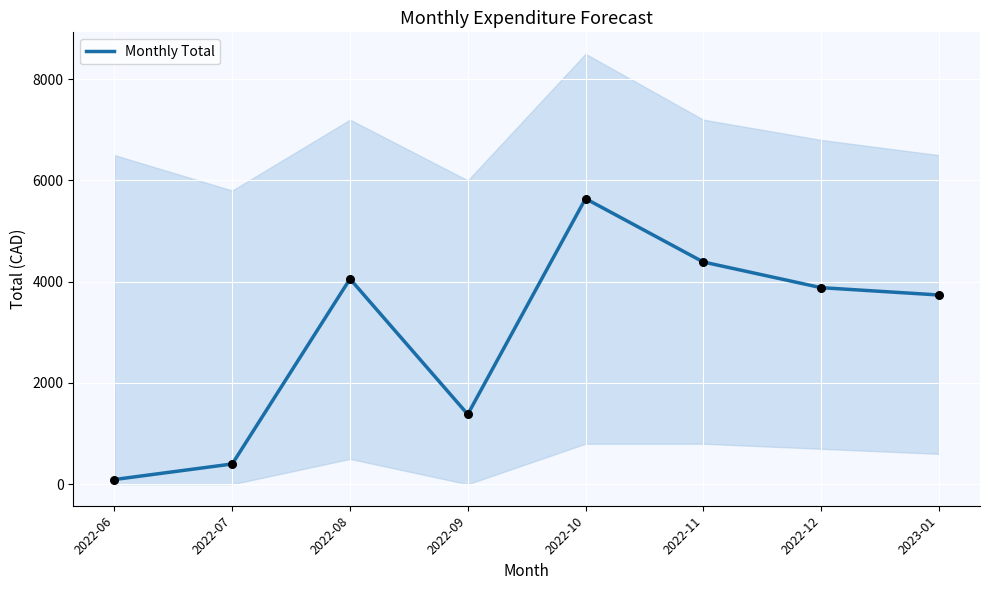

Approximately how many times larger is the value at 2022-11 compared to 2022-06?

47.3